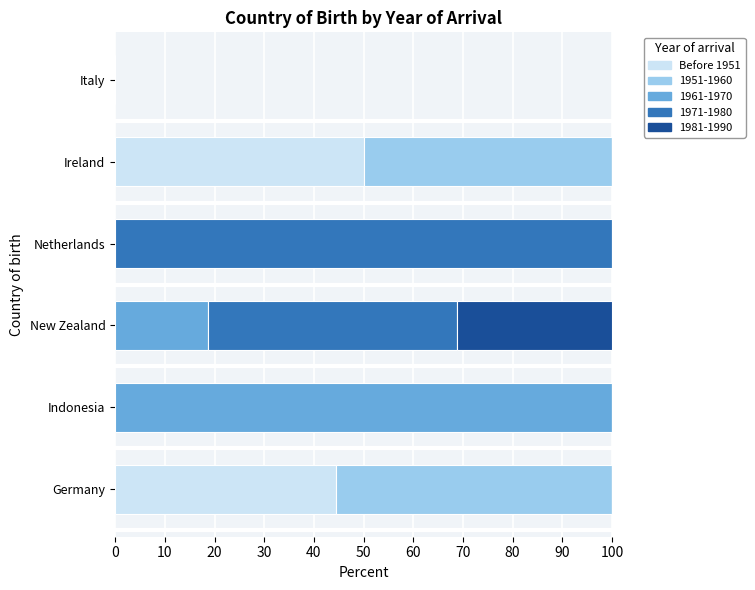

At which label does Before 1951 reach its peak?

Ireland